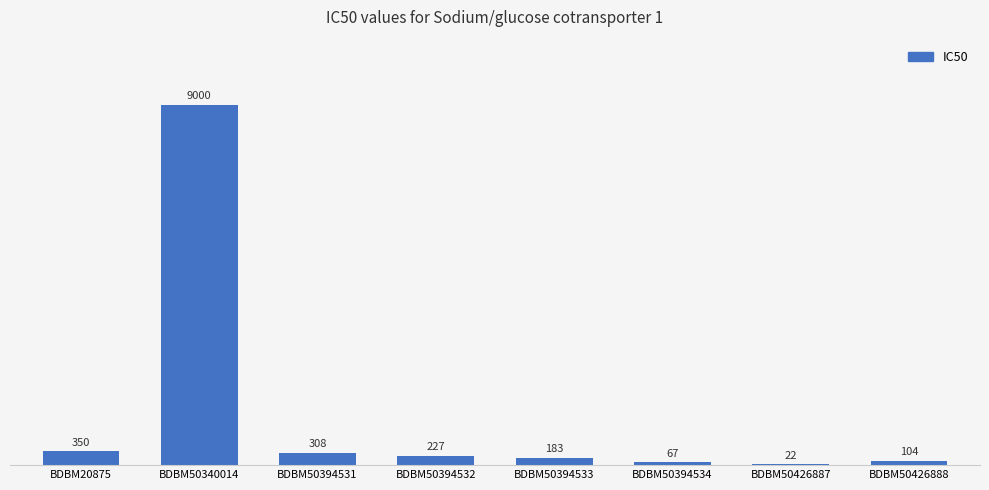

What is the ratio of the value at BDBM50426887 to the value at BDBM50394534?

0.3